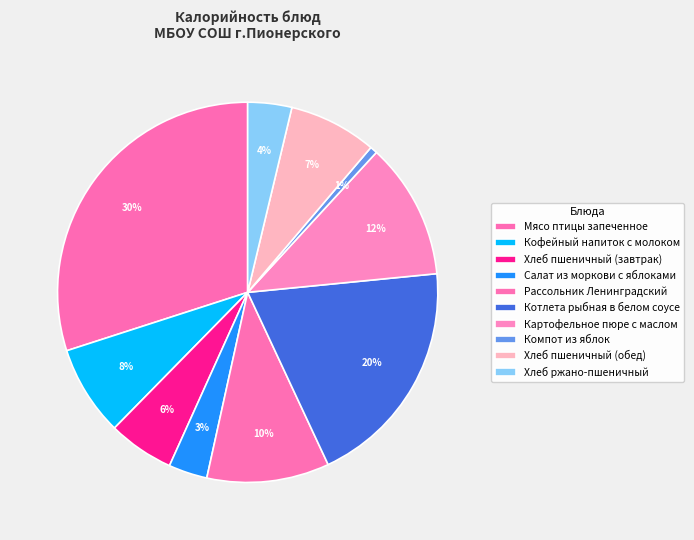

Is Котлета рыбная в белом соусе the majority of the pie?

No